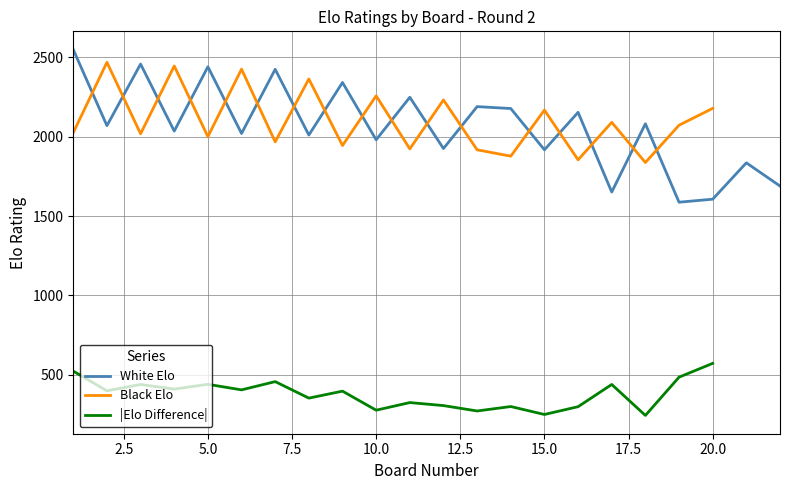

What are all the series names shown in the legend?

White Elo, Black Elo, |Elo Difference|